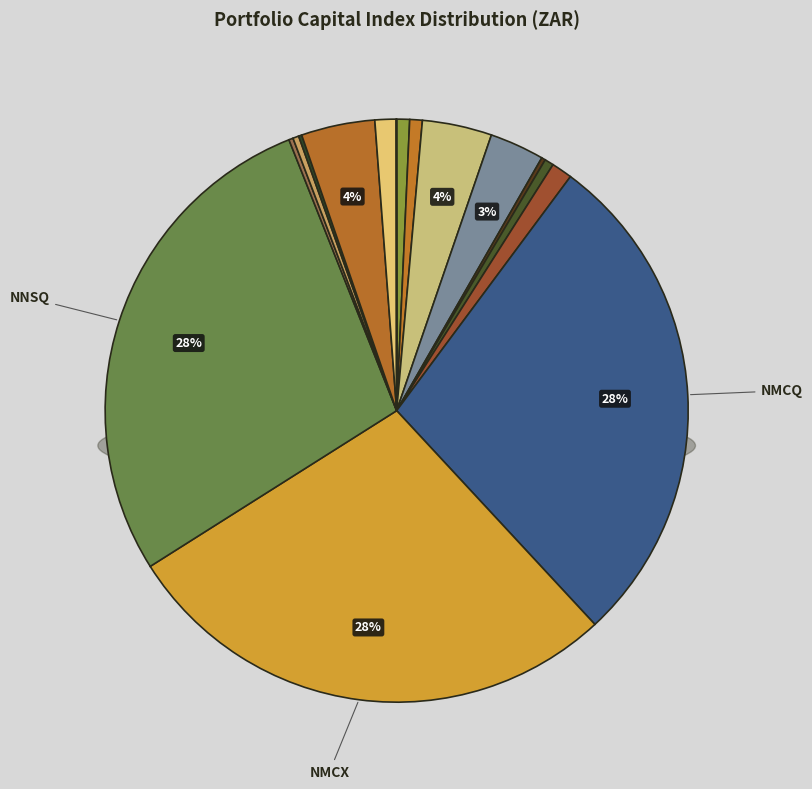

To the nearest percent, what is the average slice percentage?

6%